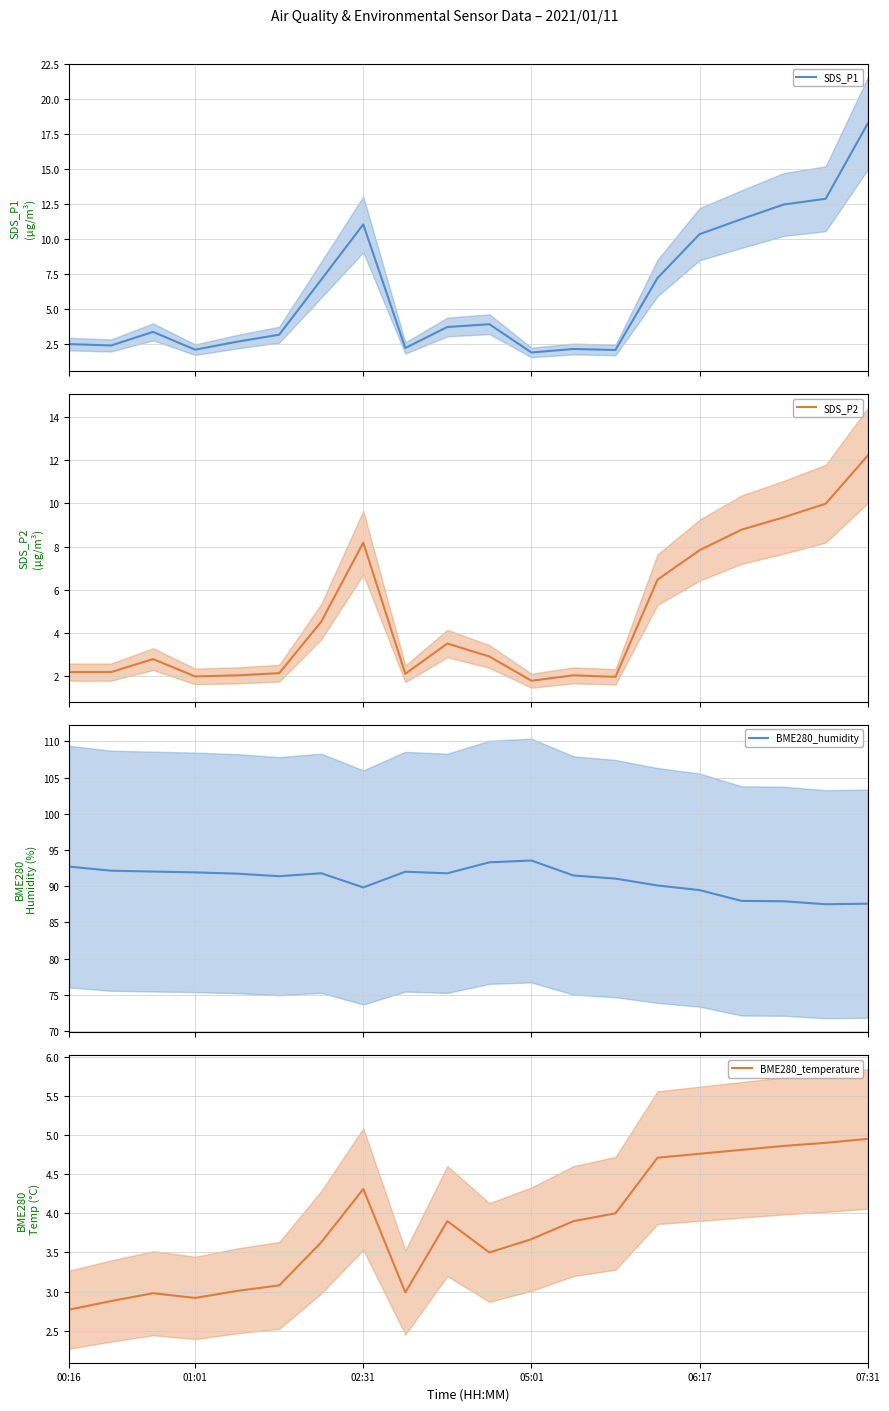

What position from the left is 8?

9